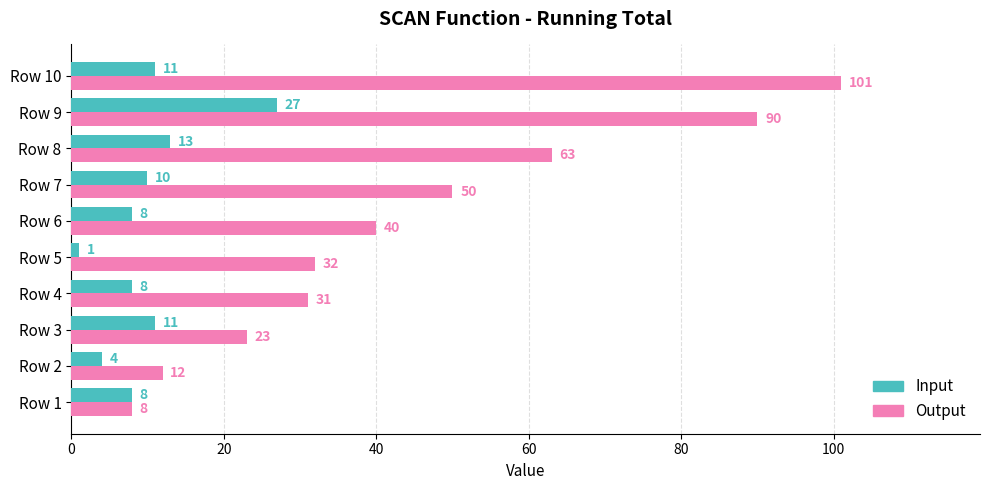

Rank the series by their average value, from lowest to highest.

Input, Output